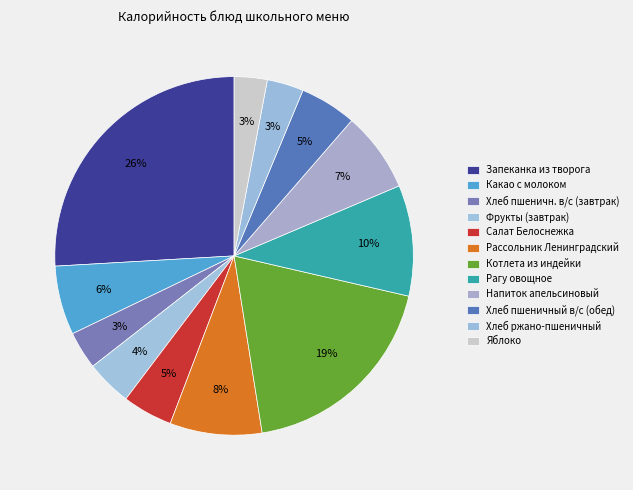

Is there any slice that represents more than half of the pie?

No